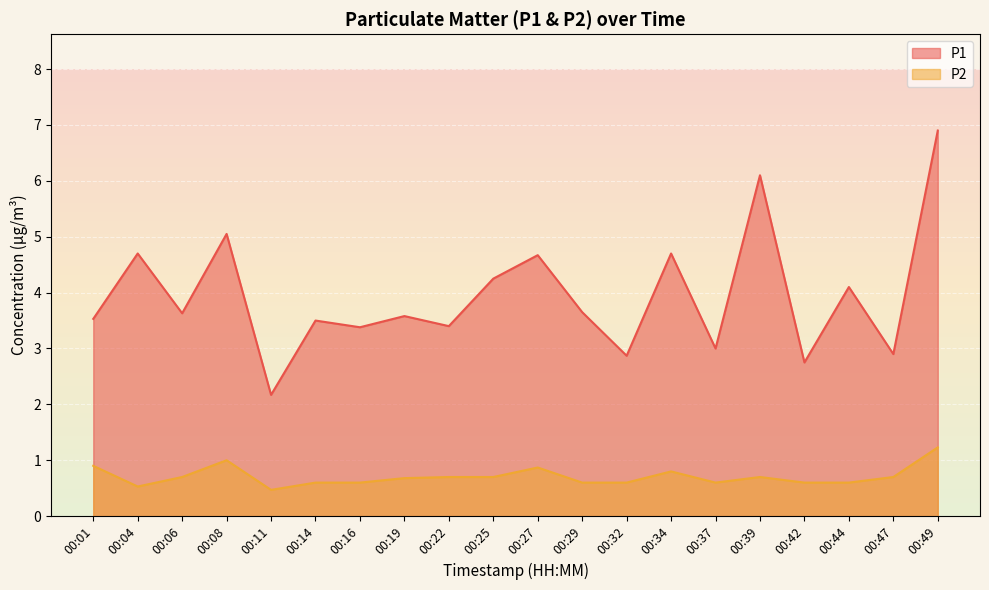

At which category does P2 reach its first local valley?

00:04